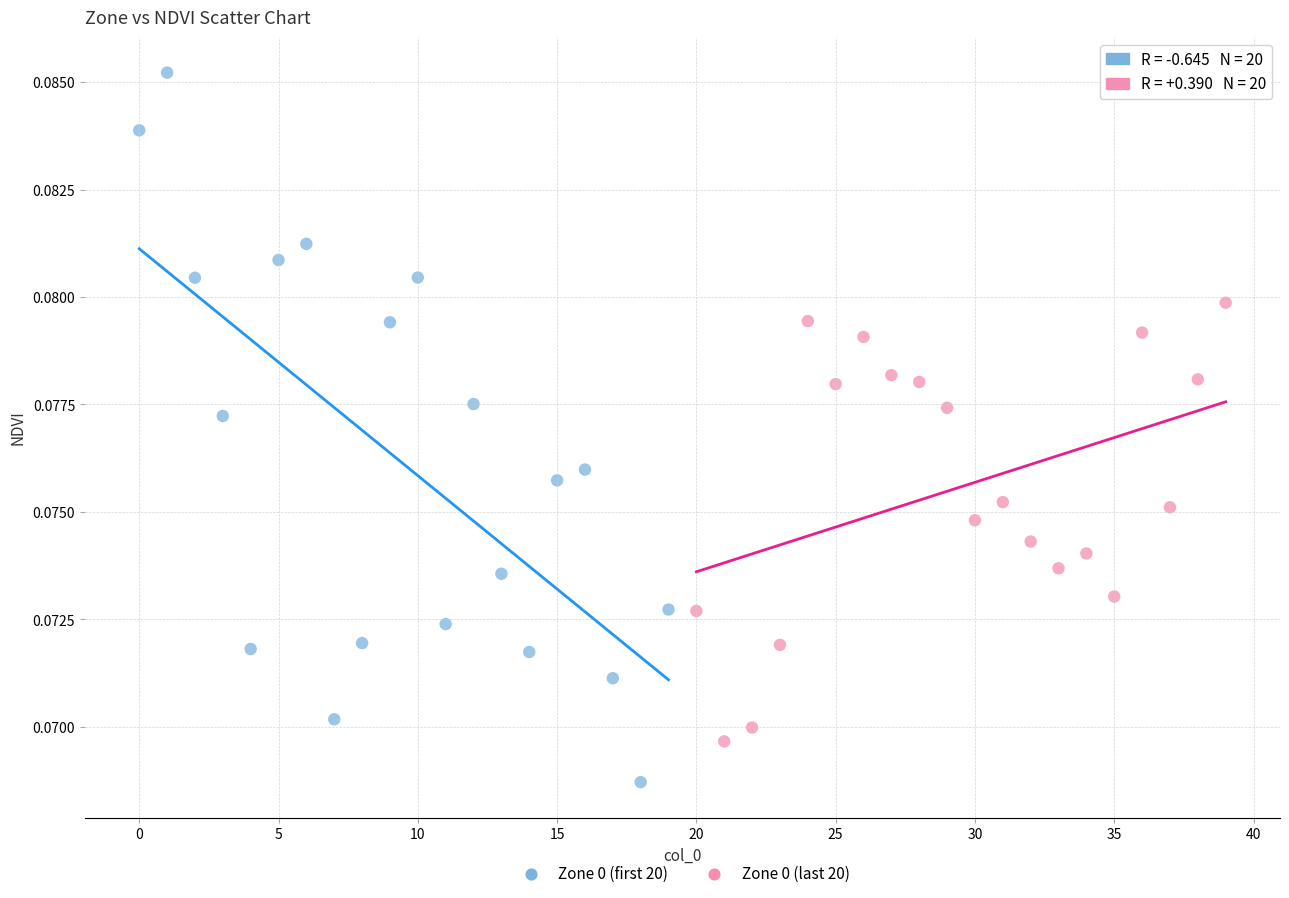

Which series has the largest Y range (max minus min)?

Zone 0 (first 20)